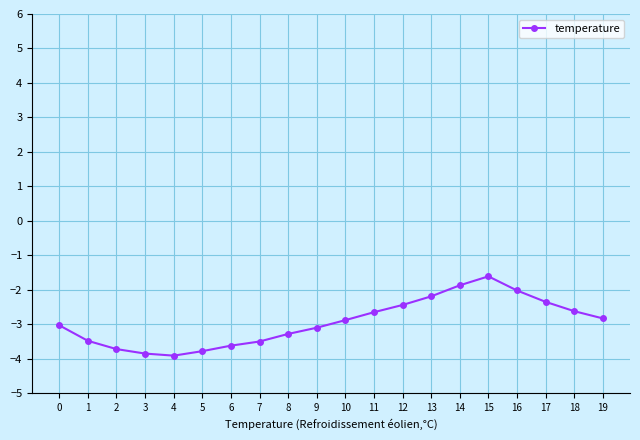

True or false: there are more than 0 points higher than both neighbors.

True